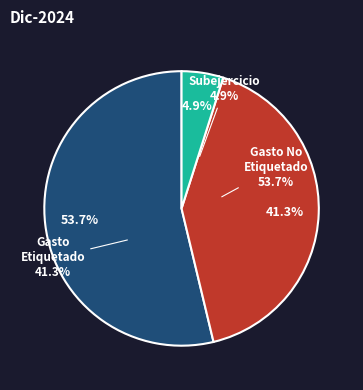

Count the number of slices in the pie.

3